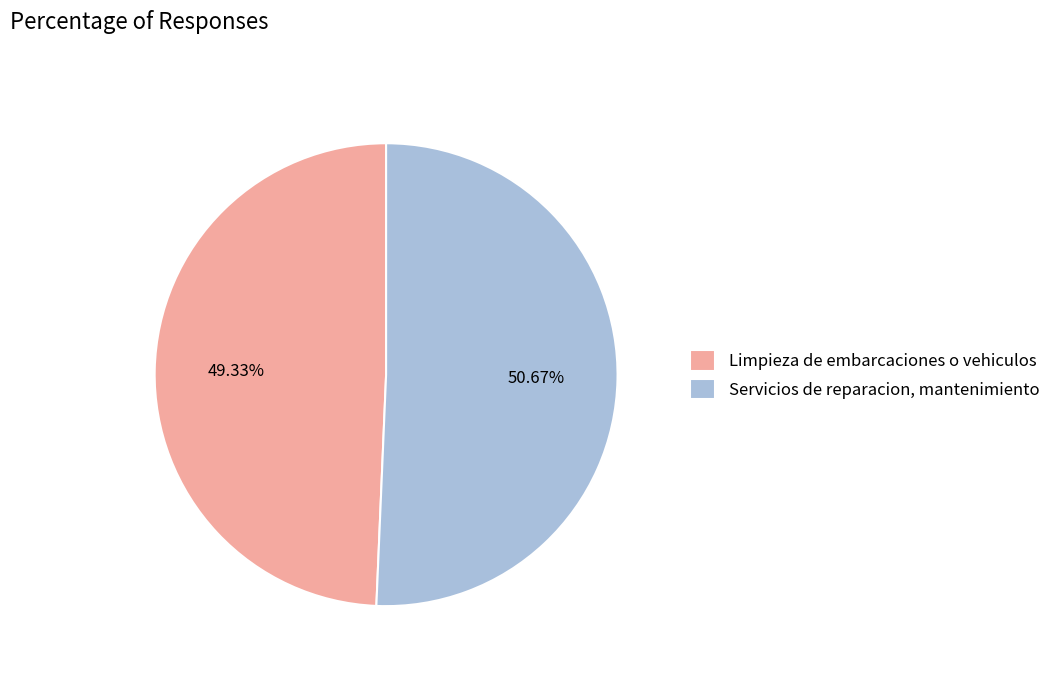

True or false: Limpieza de embarcaciones o vehiculos accounts for 40% of the total.

False